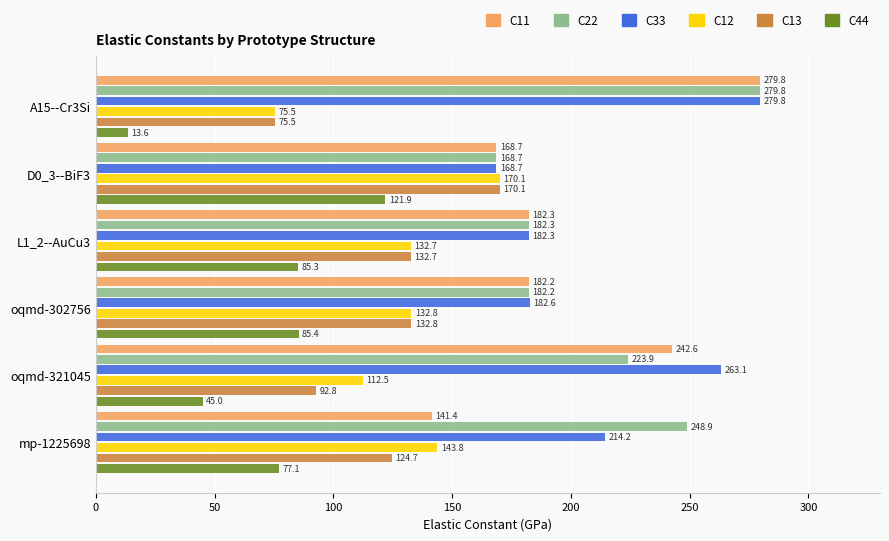

Rank the categories by C22 value from lowest to highest.

D0_3--BiF3, oqmd-302756, L1_2--AuCu3, oqmd-321045, mp-1225698, A15--Cr3Si